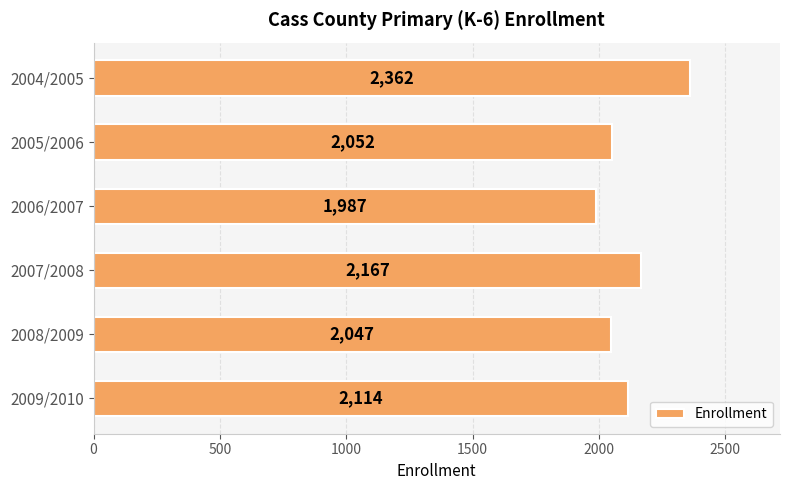

Reading bottom to top, extract all data points from this chart.

2009/2010=2114	2008/2009=2047	2007/2008=2167	2006/2007=1987	2005/2006=2052	2004/2005=2362